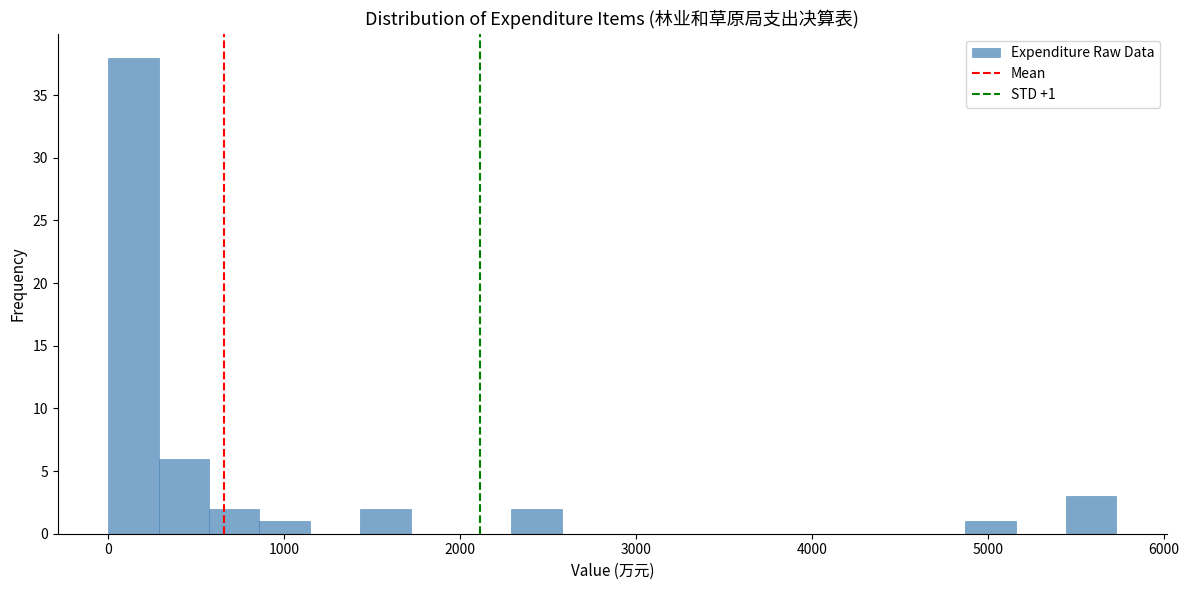

Around what value on the x-axis is the tallest bar? Give the approximate position of its centre, as read against the axis.

100